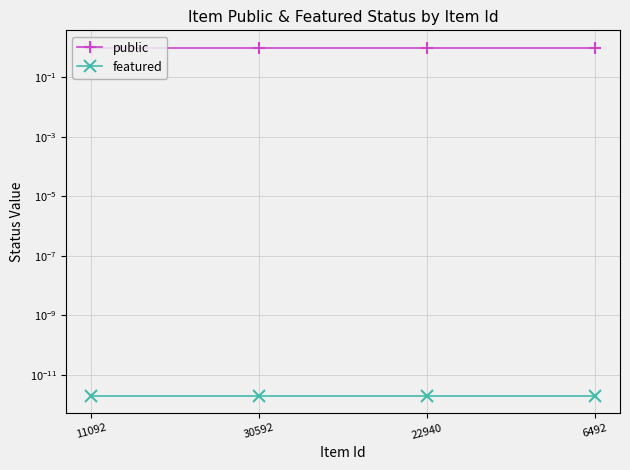

List the series in order of their overall mean, lowest first.

featured, public